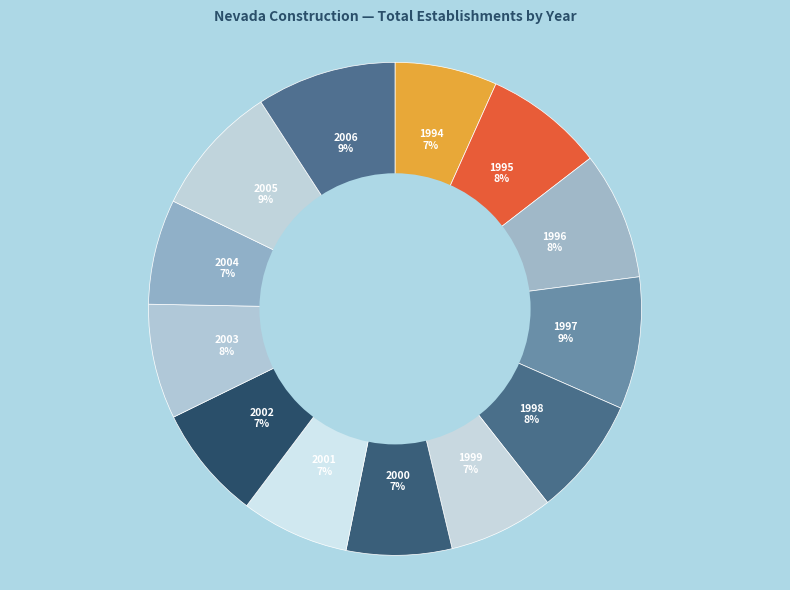

Which has a higher value, 1995 or 2006?

2006